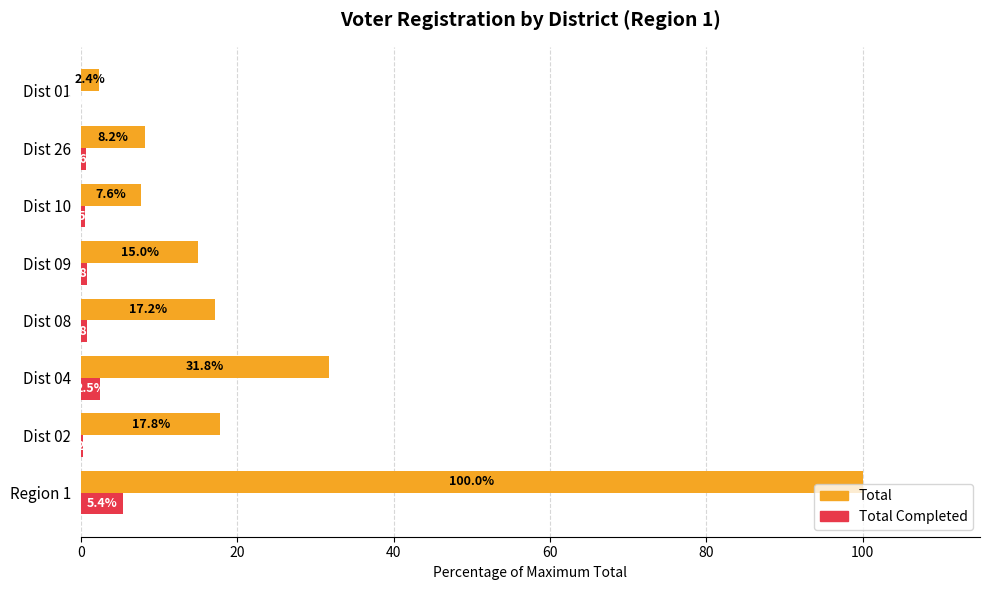

What is the average value of the Total Completed series?

1.4